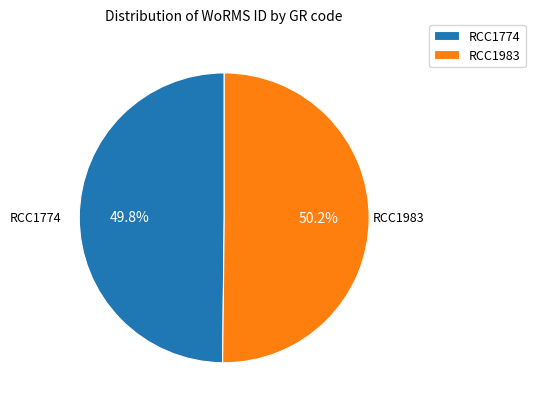

Does any single category account for the majority?

Yes